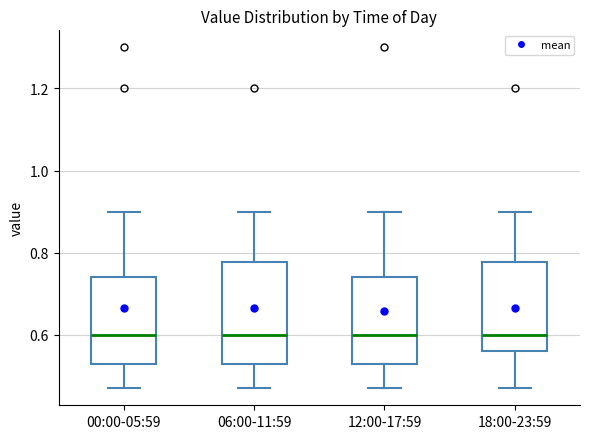

Where is the upper edge of the box for 12:00-17:59 on the y-axis? The values are not printed on the chart, so give them approximately, as read against the axis.

0.74